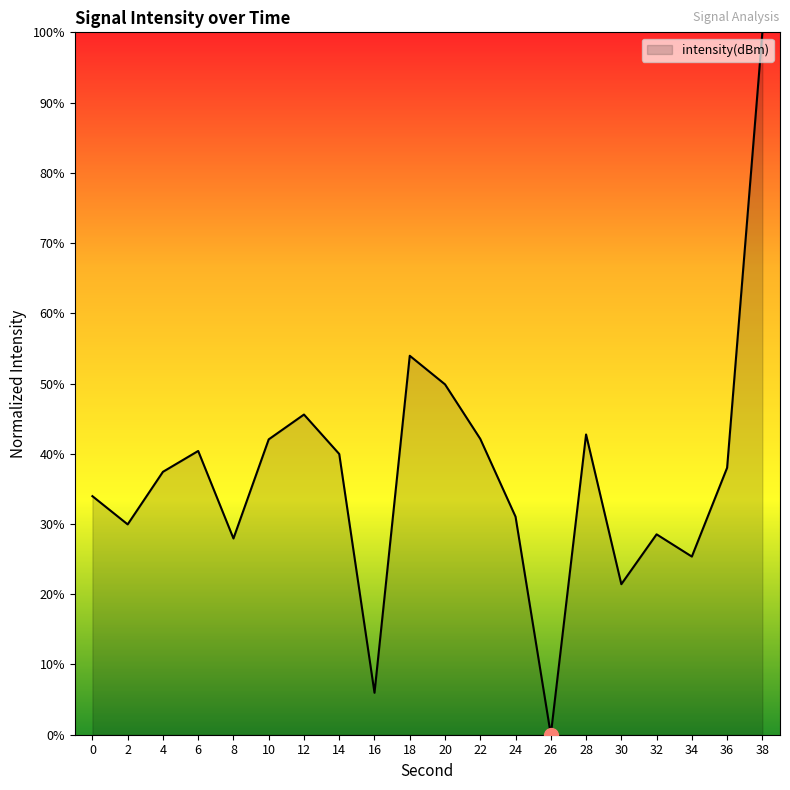

Approximately how many times larger is the value at 2 compared to 32?

1.0